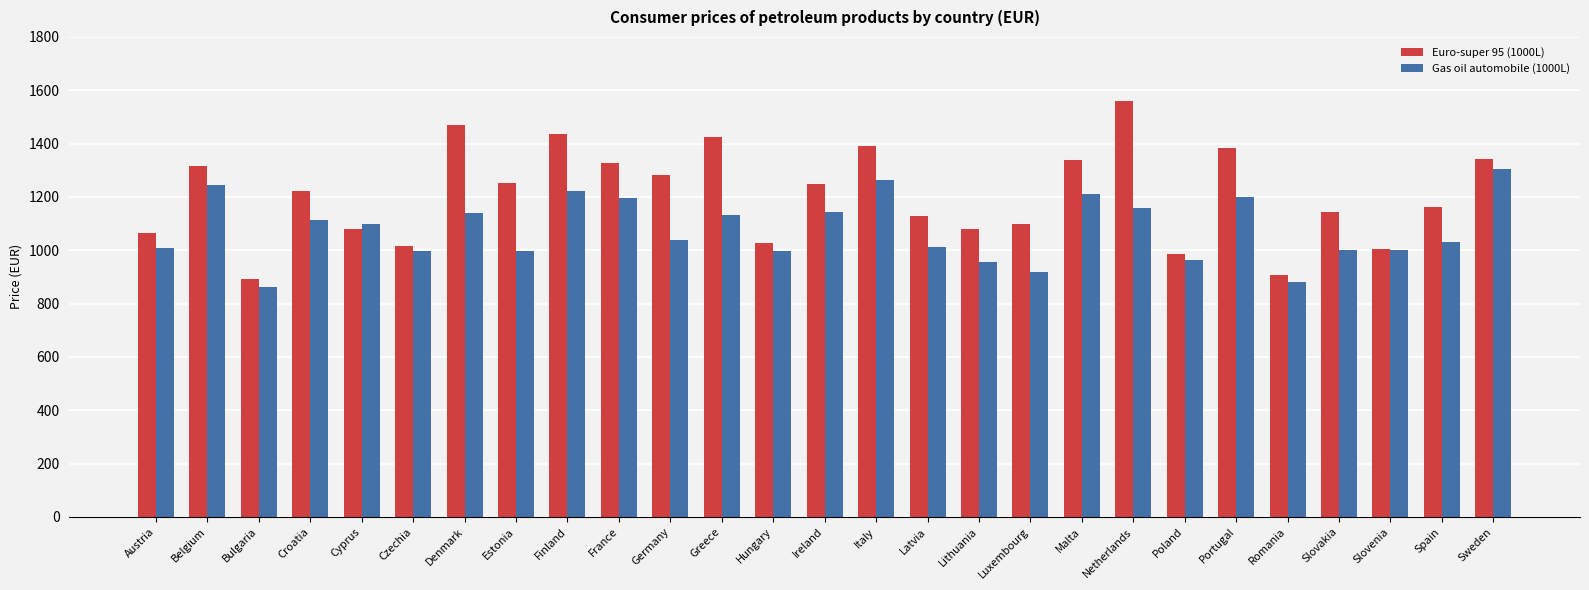

What is the smallest value displayed?

860.6